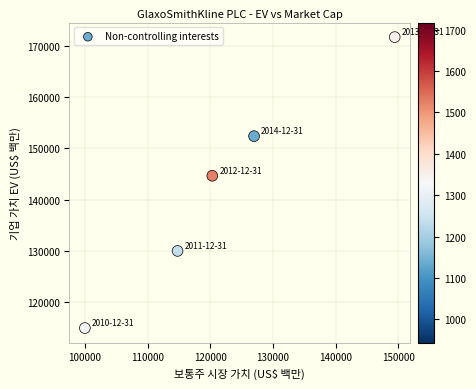

What Y value in the scatter plot is closest to 143330?

144664